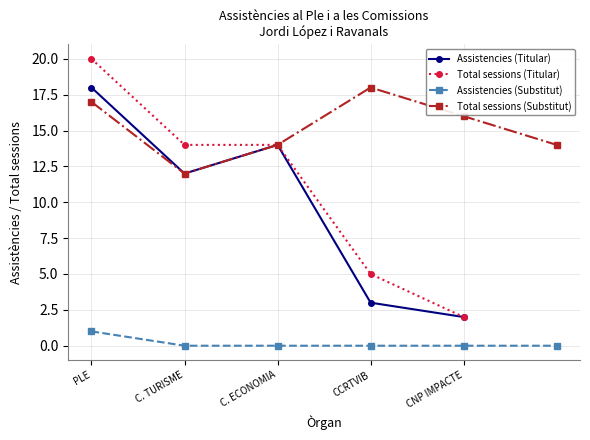

What is the sum of the Assistencies (Titular) values at C. TURISME and C. ECONOMIA?

26